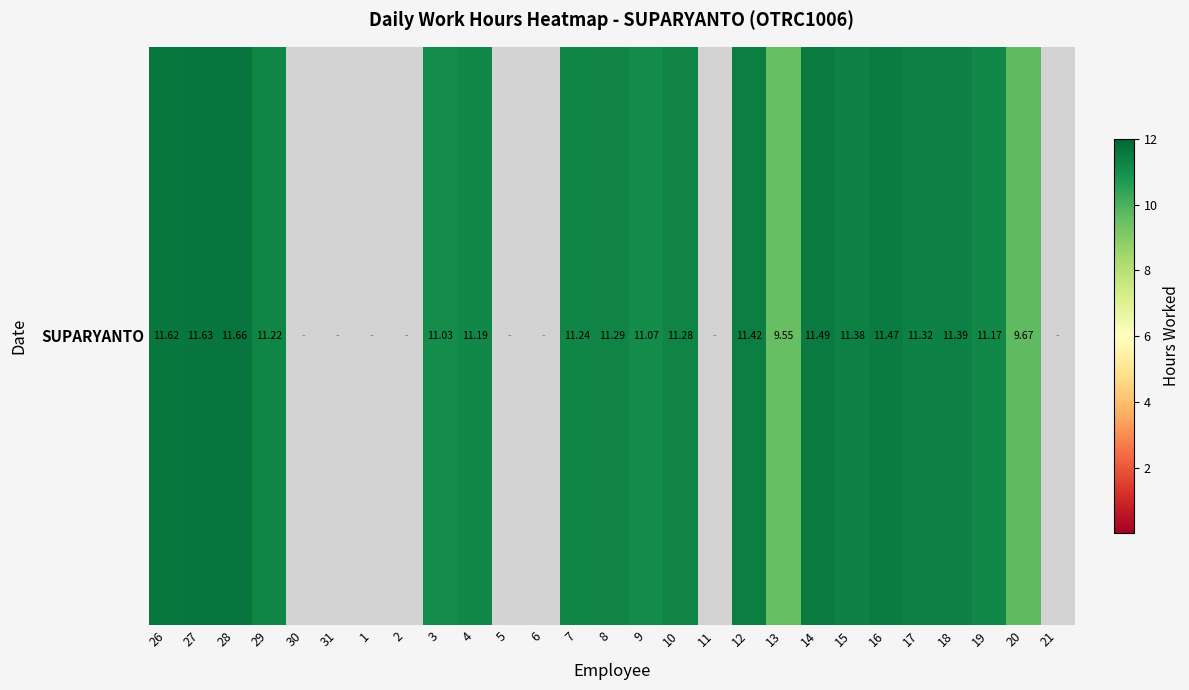

Reading left to right, what are all the values shown in this chart?

11.6	11.6	11.7	11.2	0.0	0.0	0.0	0.0	11.0	11.2	0.0	0.0	11.2	11.3	11.1	11.3	0.0	11.4	9.6	11.5	11.4	11.5	11.3	11.4	11.2	9.7	0.0